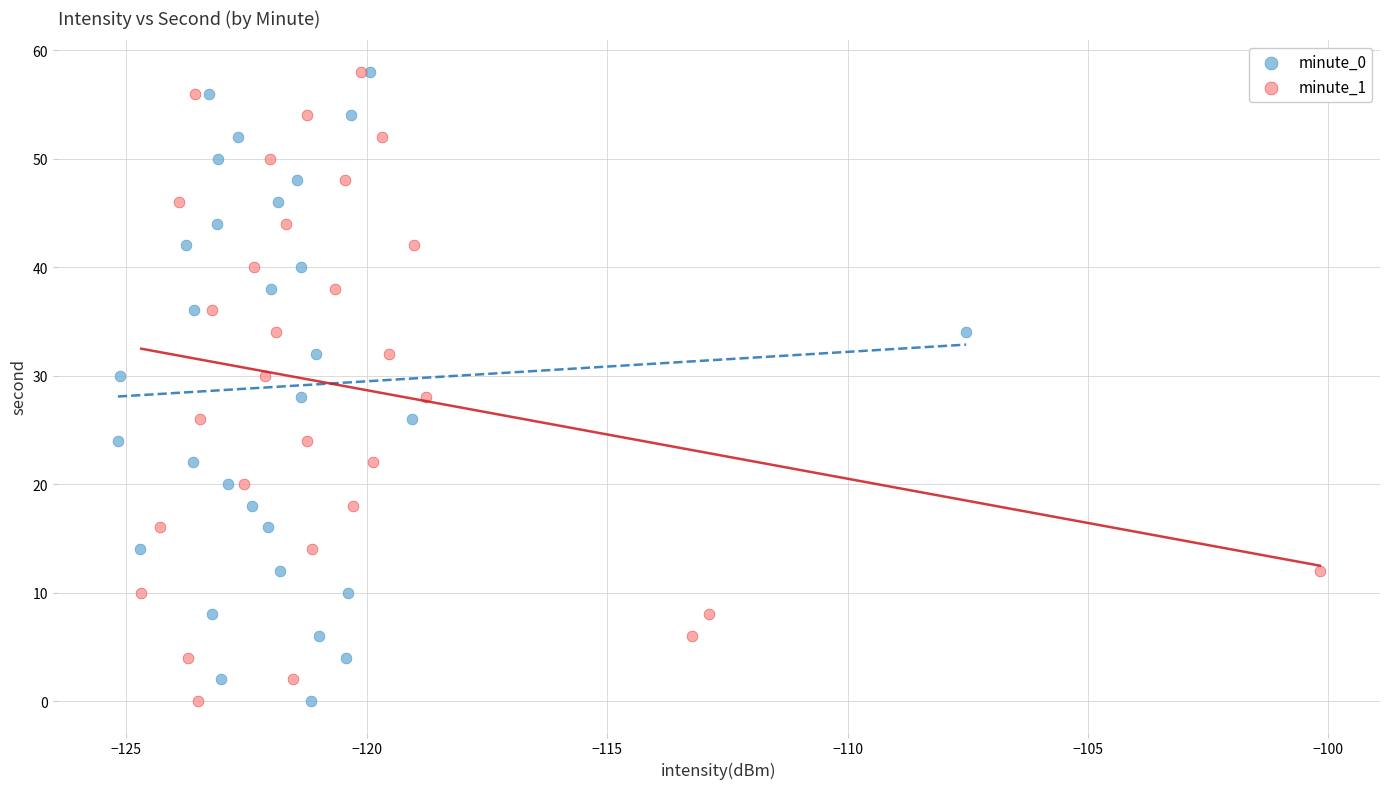

What are all the series names shown in the legend?

minute_0, minute_1